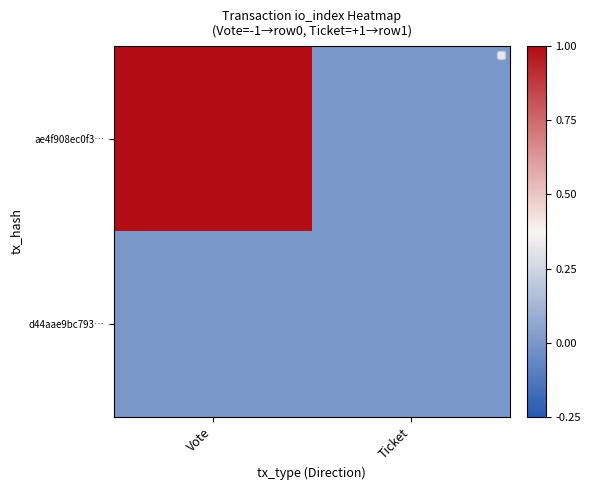

List the series in order of their overall mean, highest first.

ae4f908ec0f3…, d44aae9bc793…